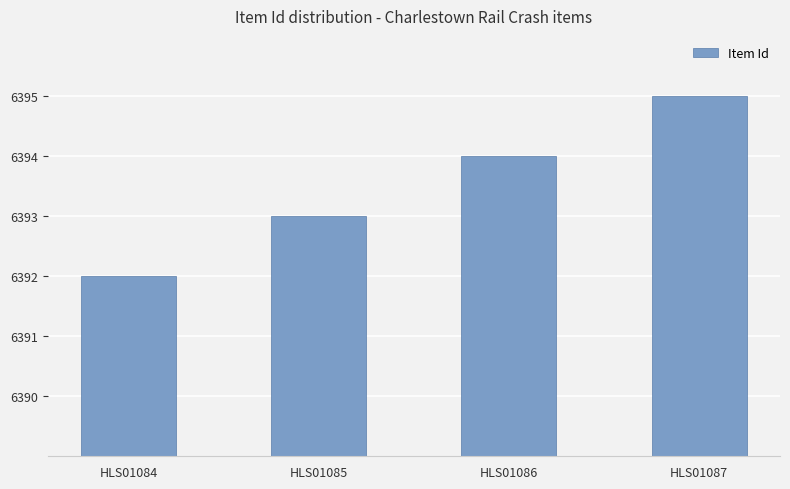

The value at HLS01084 is 6392. True or false?

True